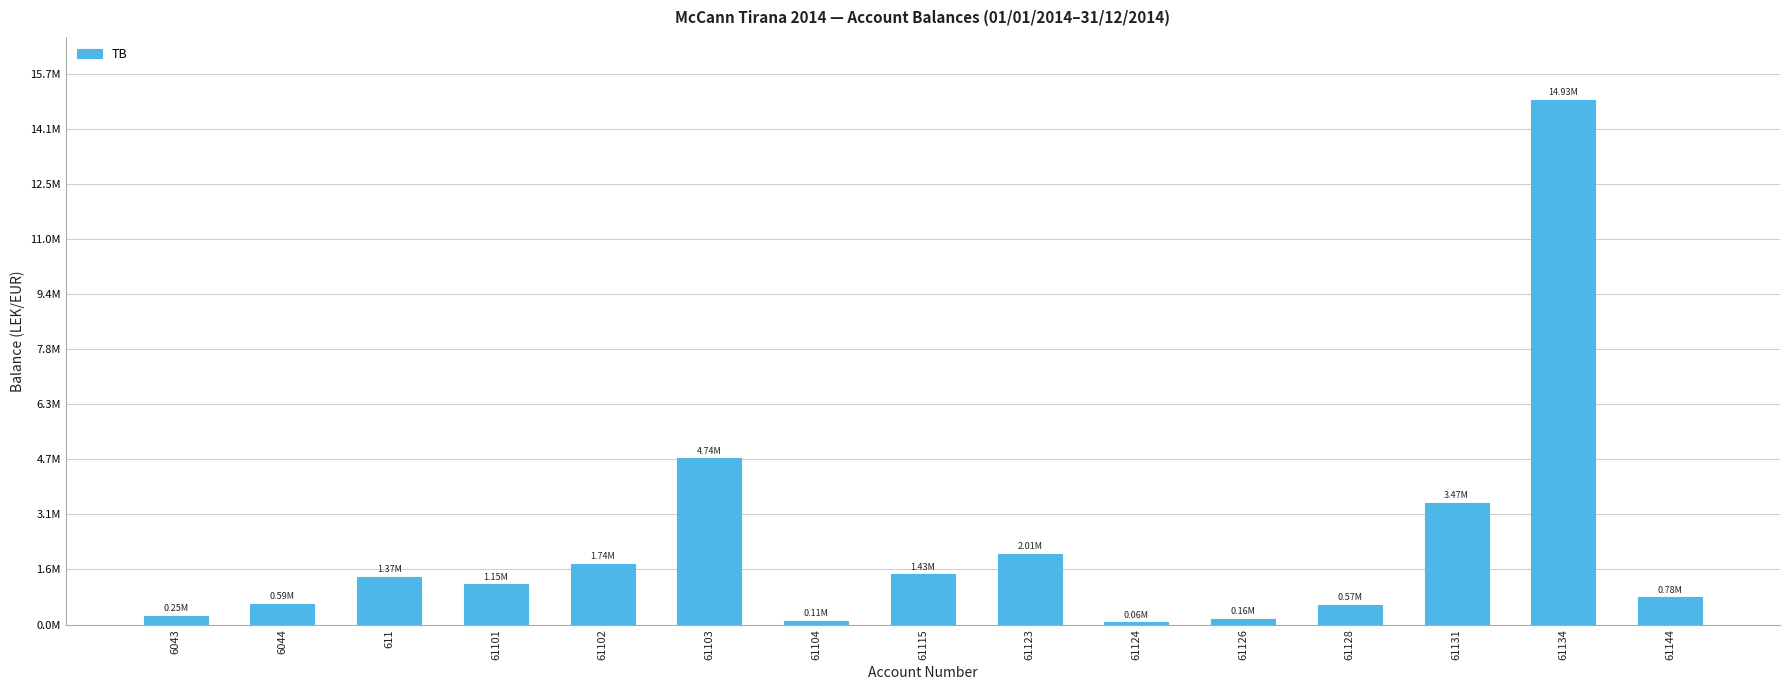

Are the bars horizontal?

No